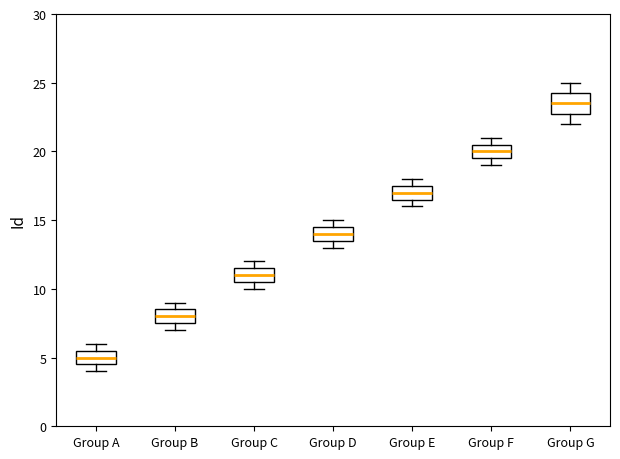

Which box has the lowest median line?

Group A